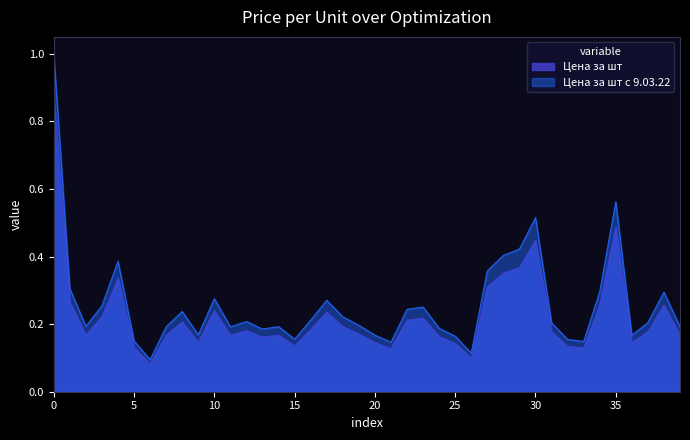

What are all the series names shown in the legend?

Цена за шт, Цена за шт с 9.03.22